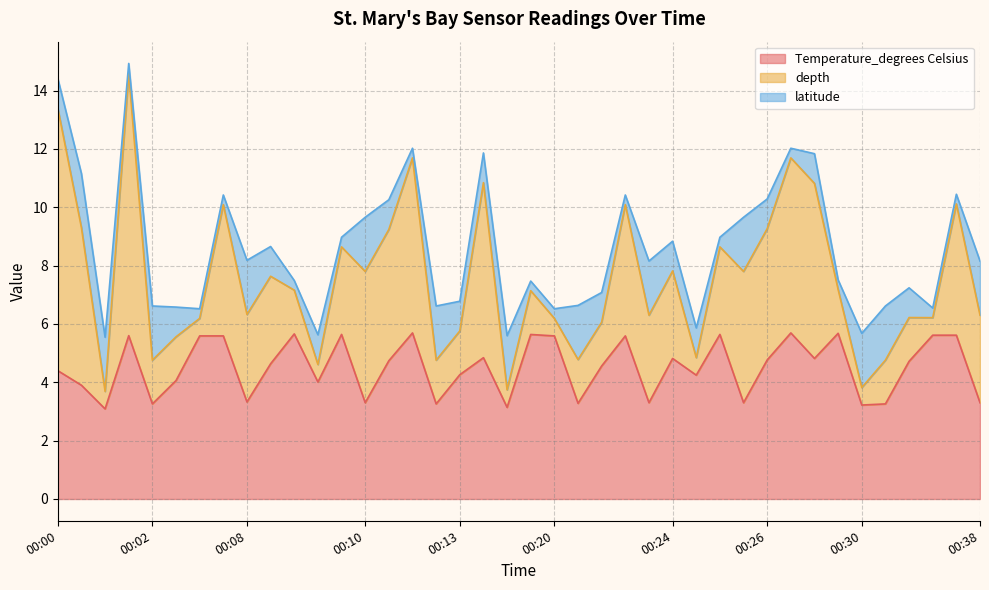

What is the minimum value for Temperature_degrees Celsius?

3.1